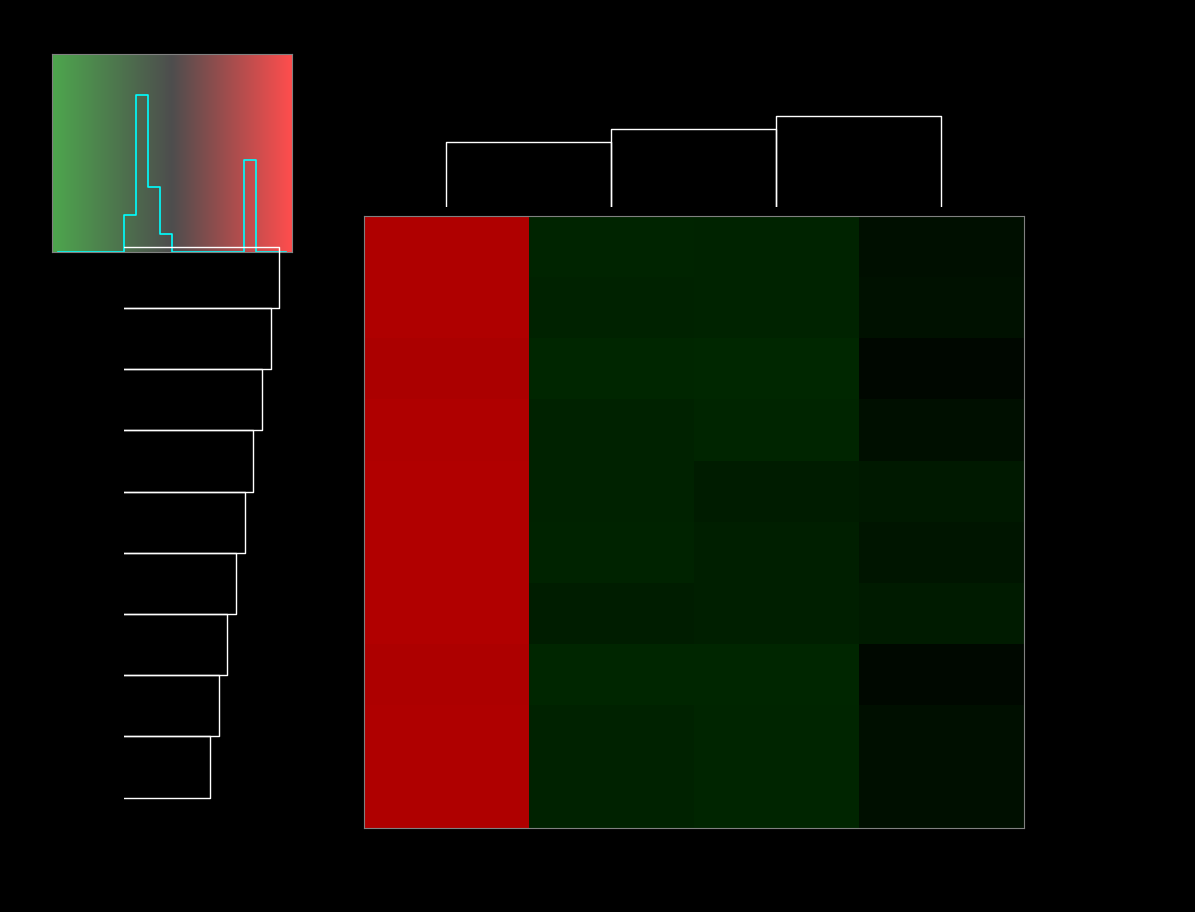

The Хлеб пшеничный (завтрак) series shows -0.9 at Белки. True or false?

False